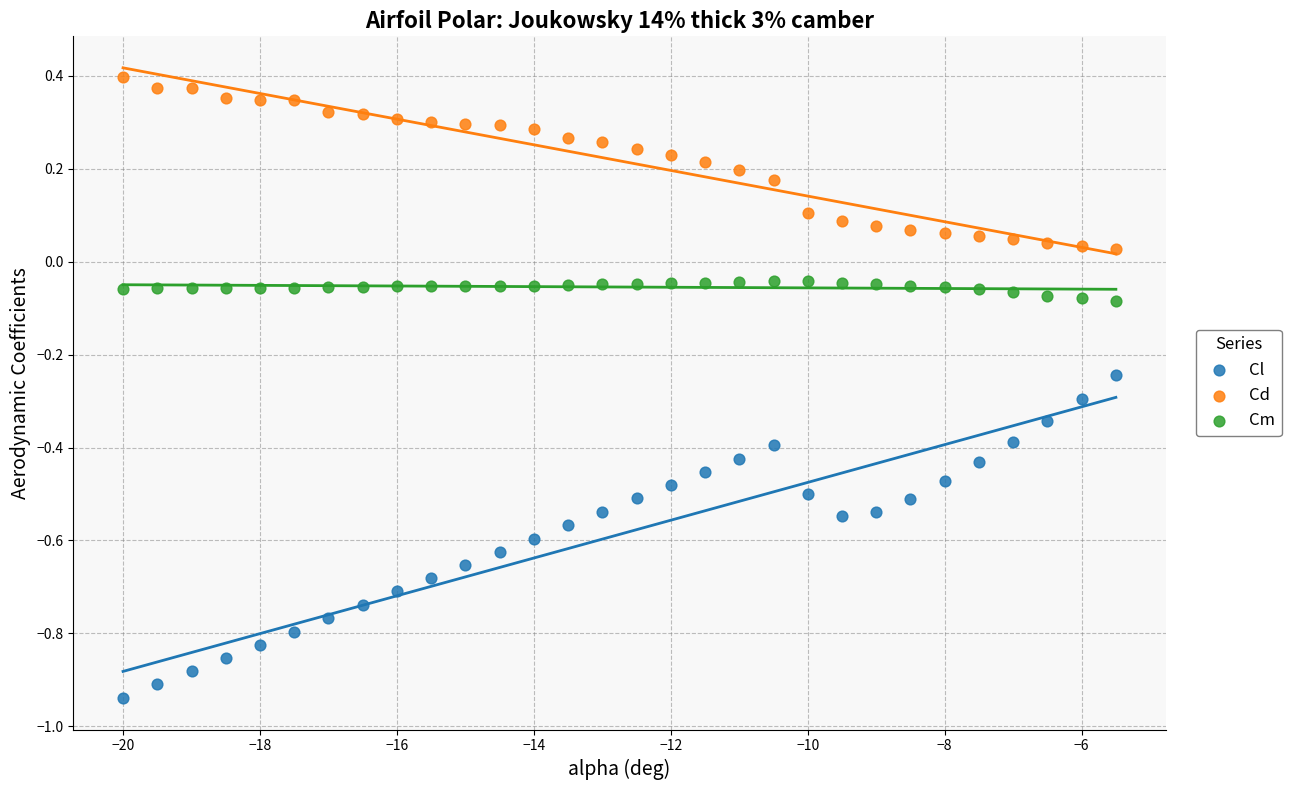

Across all data points, what is the range of Y values (max minus min)?

1.3